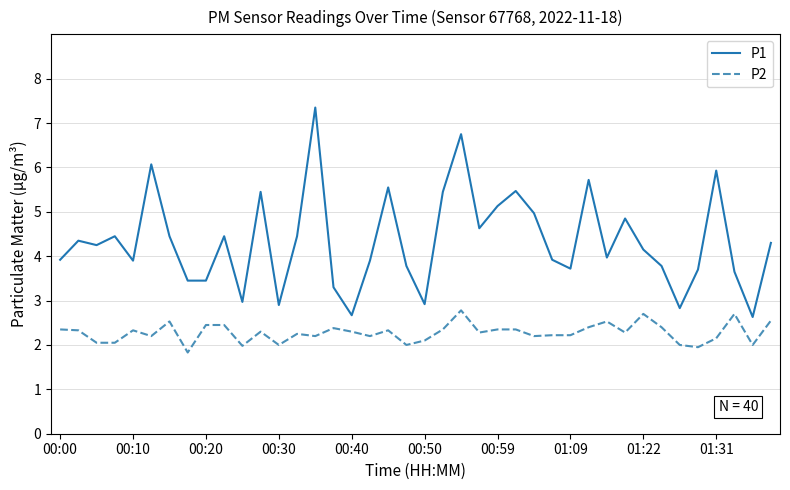

Which series has the largest range (max minus min)?

P1